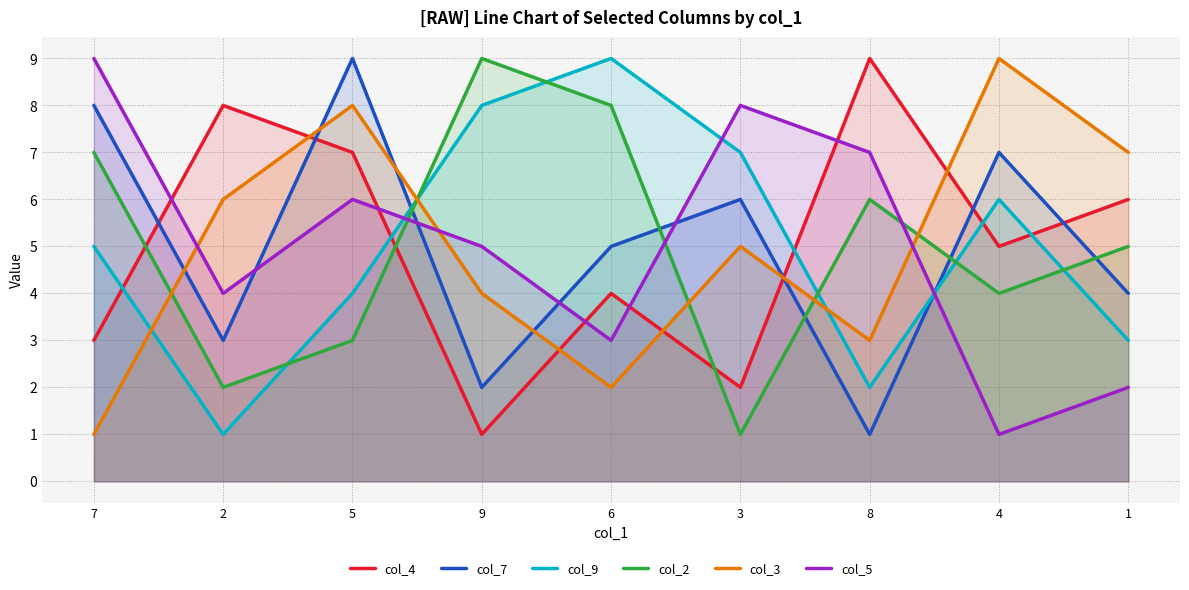

True or false: col_3 and col_5 intersect in this chart.

True